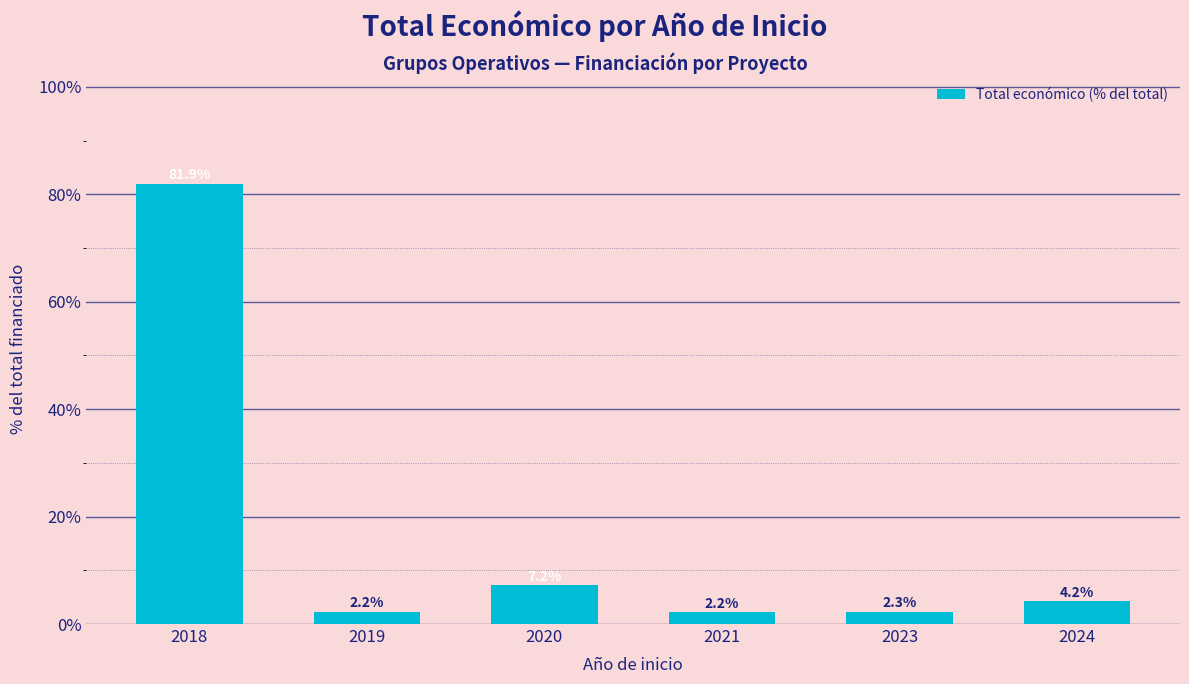

What is the minimum value shown in the chart?

2.2